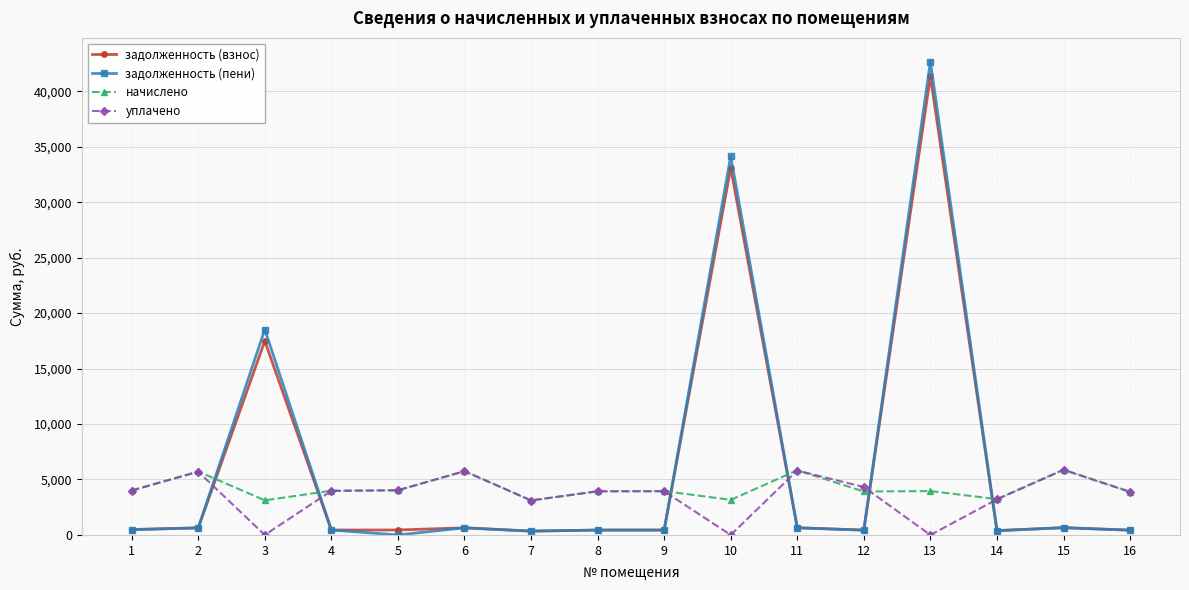

What is the difference between the second highest and second lowest values in the задолженность (пени) series?

33792.0